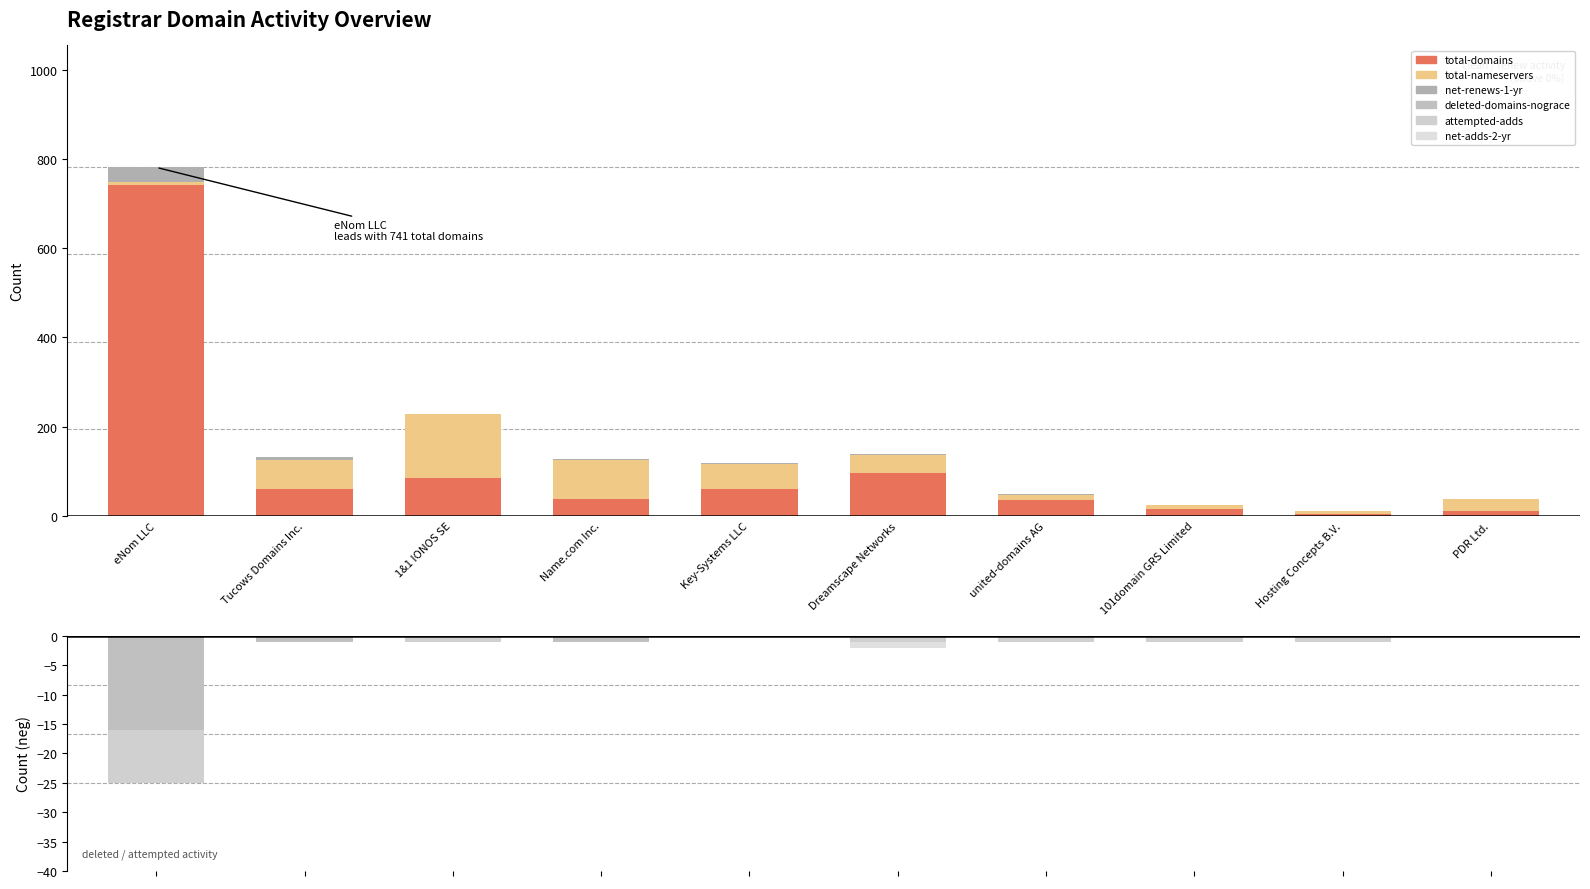

True or false: net-renews-1-yr has a value of 4 at Name.com Inc..

True